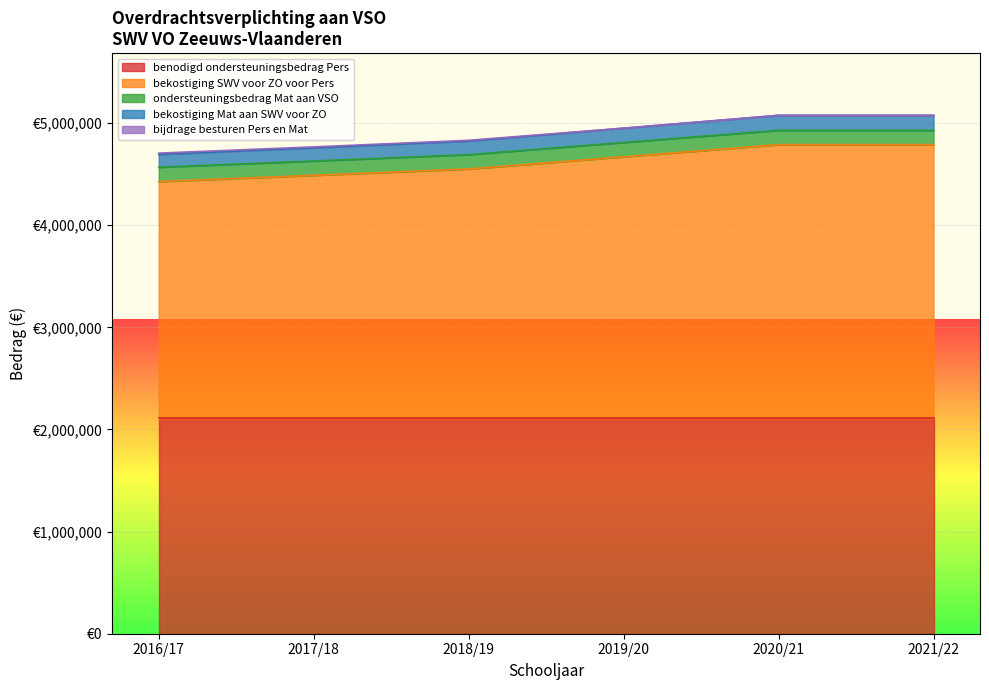

What is the average value of the benodigd ondersteuningsbedrag Pers series?

2108264.0